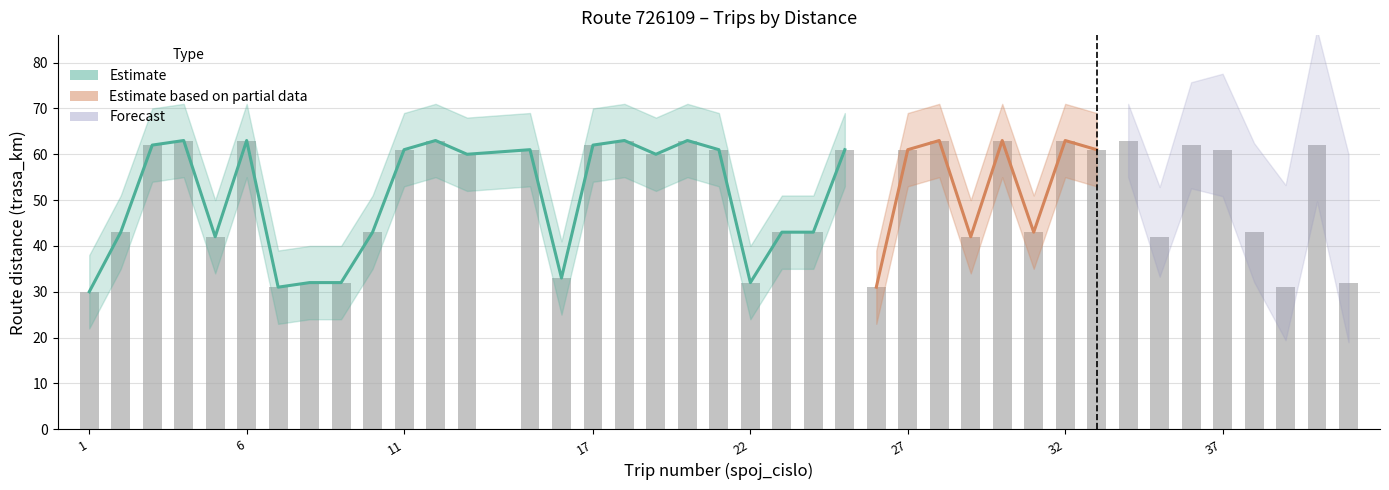

Where does the spoj_cislo series first go above 22?

23